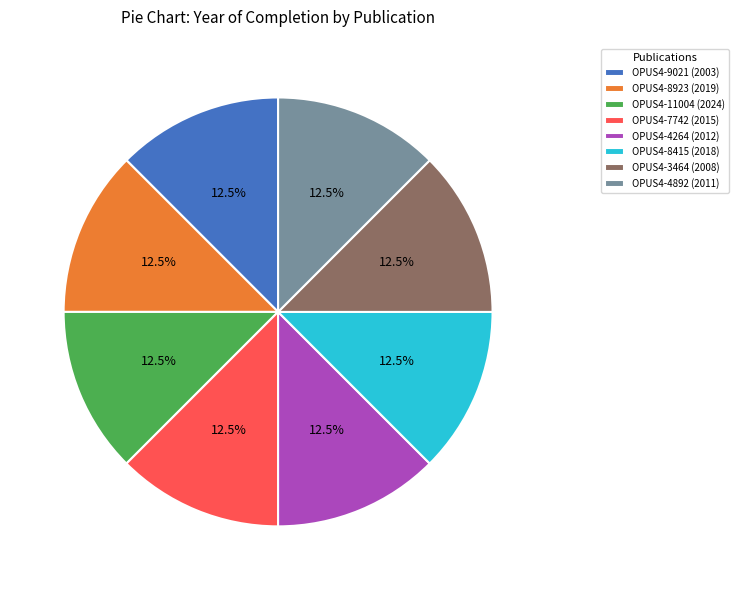

To the nearest percent, what portion does OPUS4-9021 represent?

12%